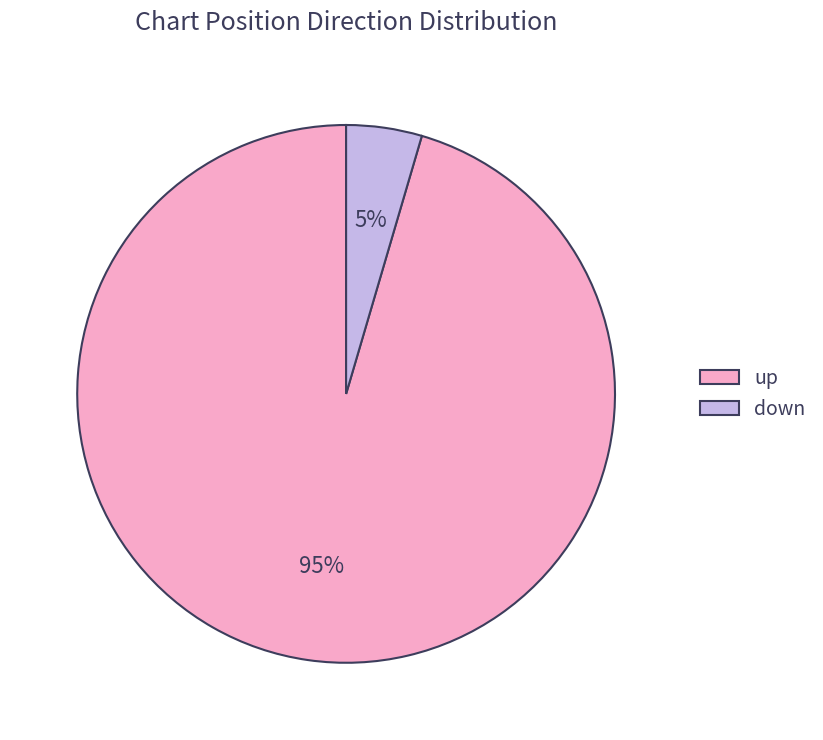

Do down and up together represent more than half of the pie?

Yes